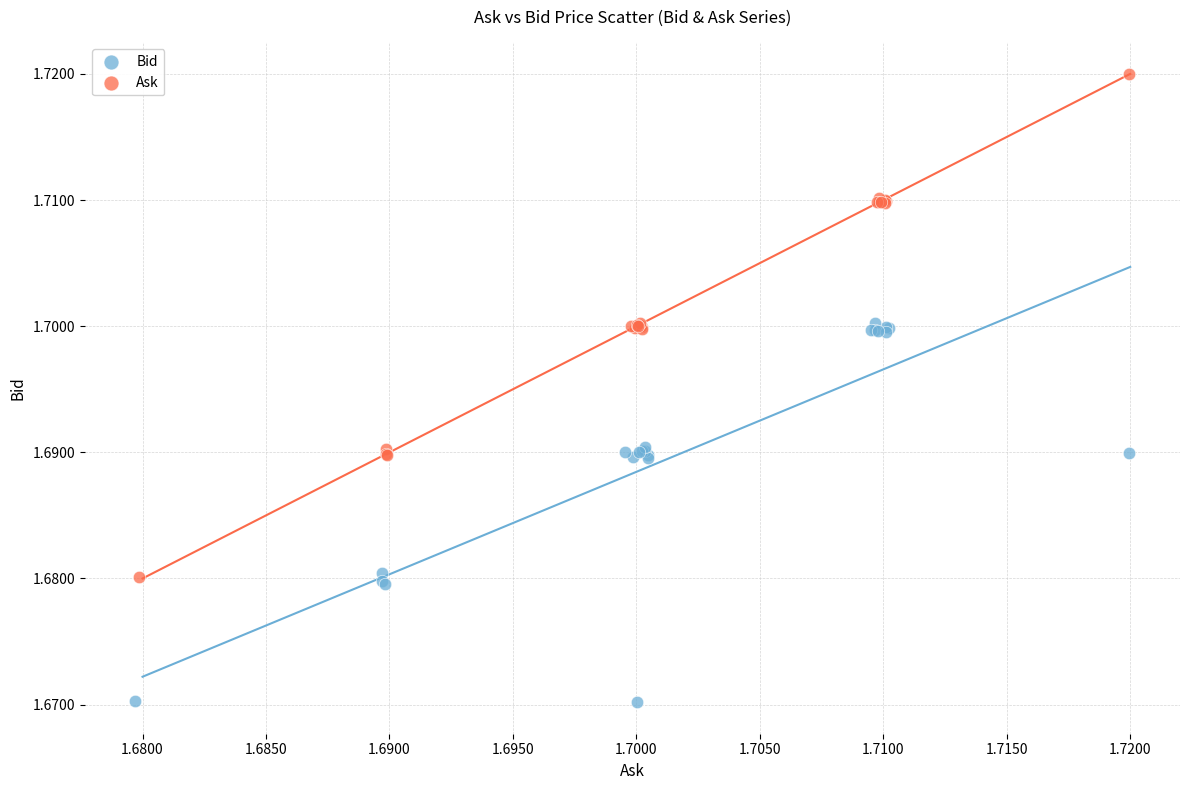

What are all the series names shown in the legend?

Bid, Ask